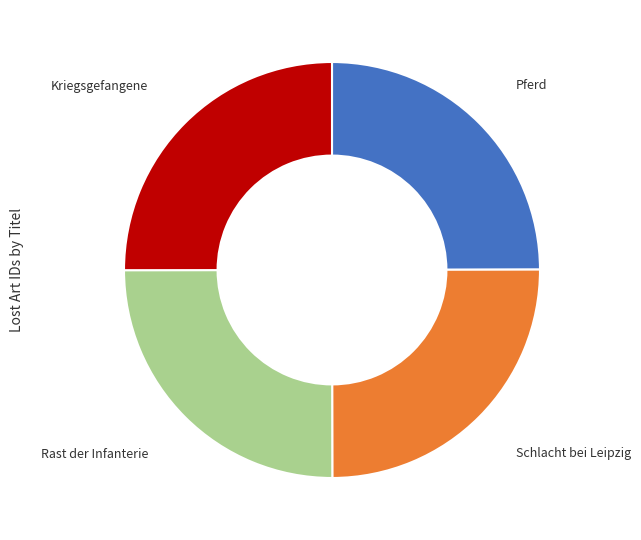

What is the ratio of the value at Pferd to the value at Schlacht bei Leipzig?

1.0